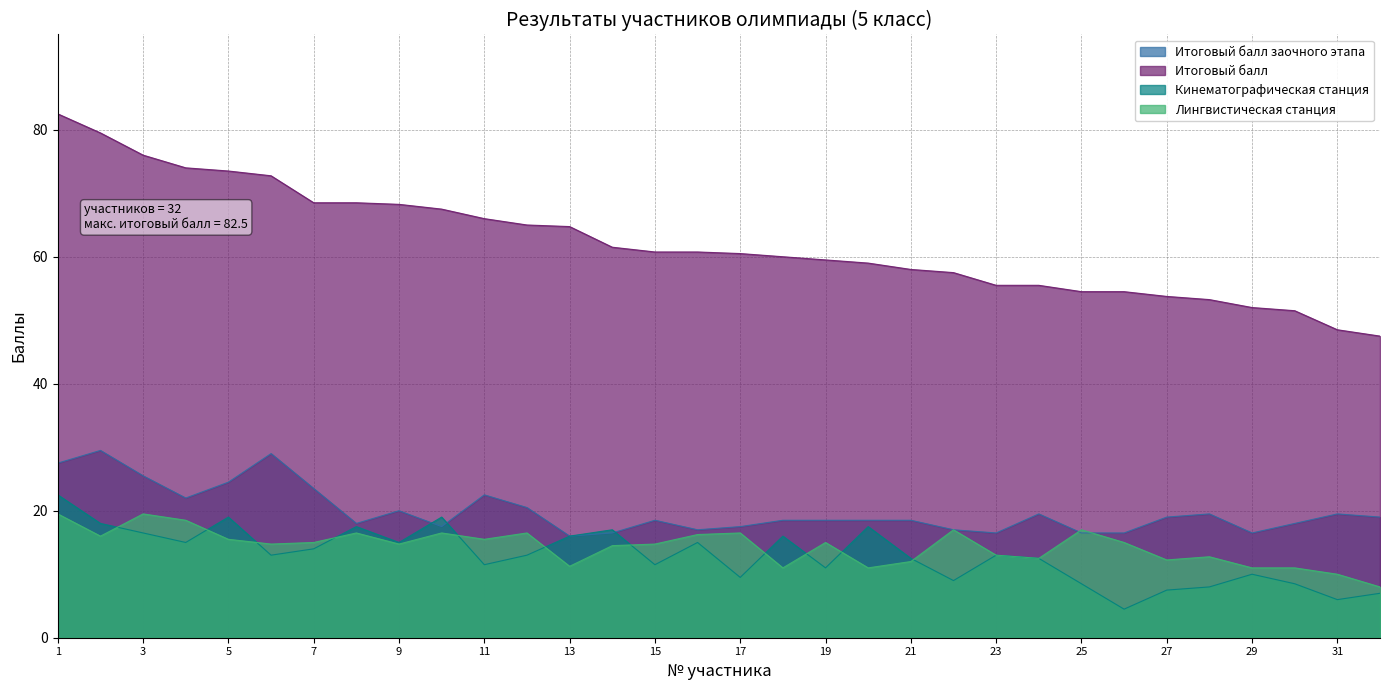

What is the spread (max minus min) of values at 26?

50.0